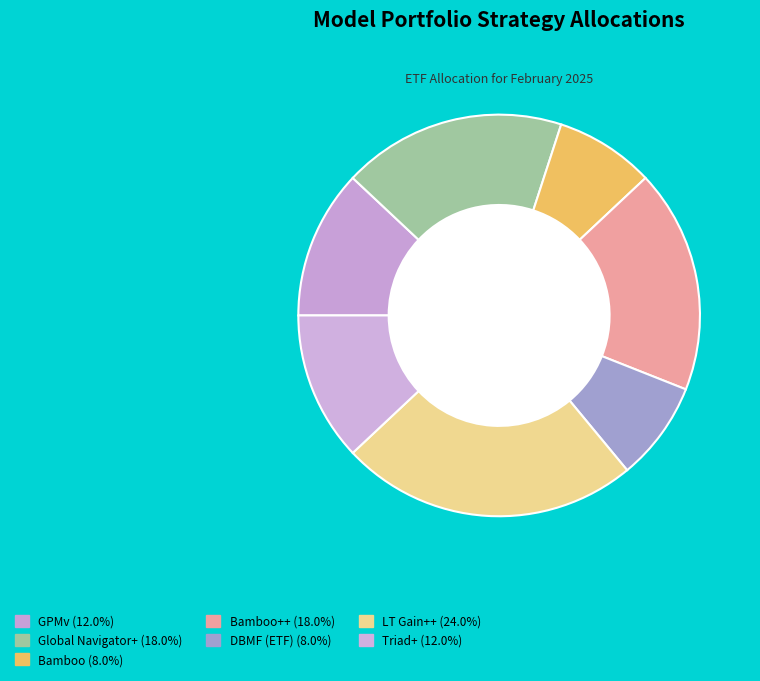

Rank the categories by value from highest to lowest.

LT Gain++, Global Navigator+, Bamboo++, GPMv, Triad+, Bamboo, DBMF (ETF)